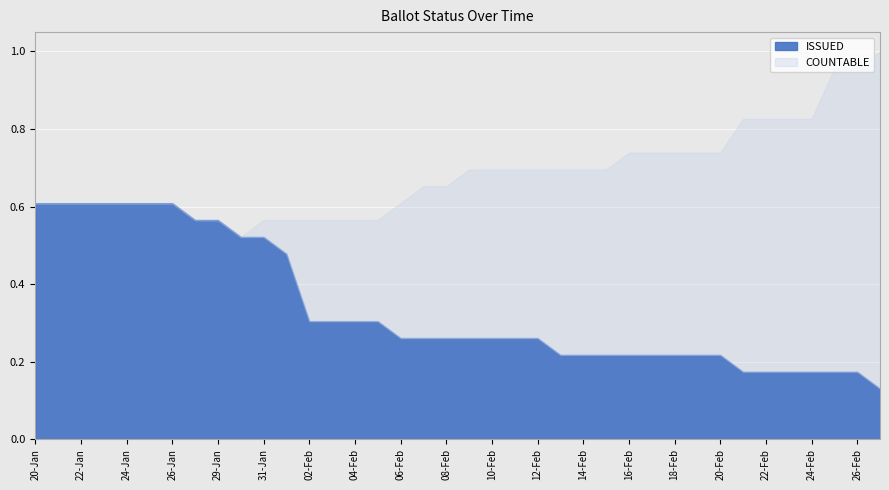

Is it true that ISSUED equals 0.3 at 14-Feb?

False